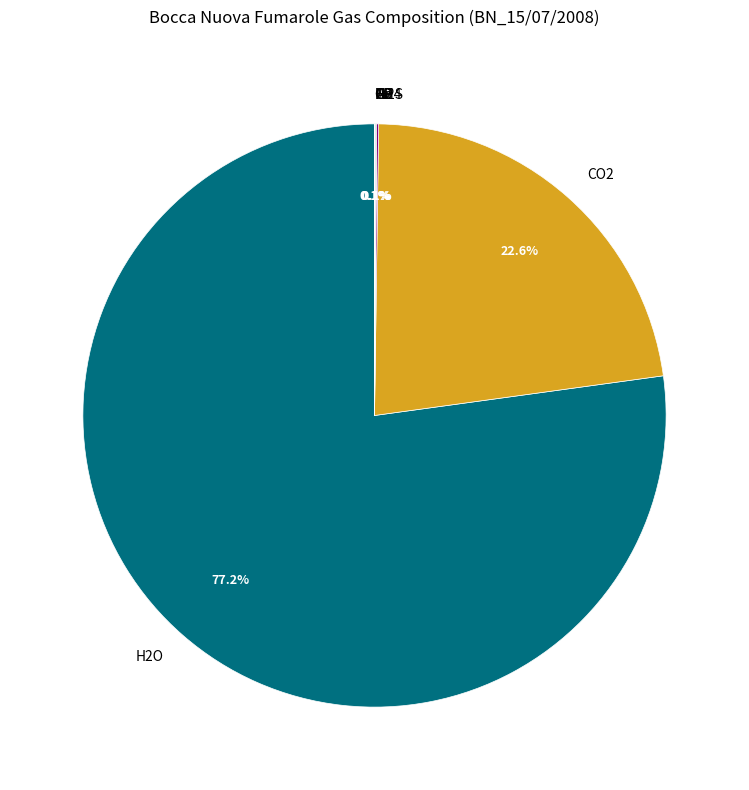

Does any single category account for the majority?

Yes